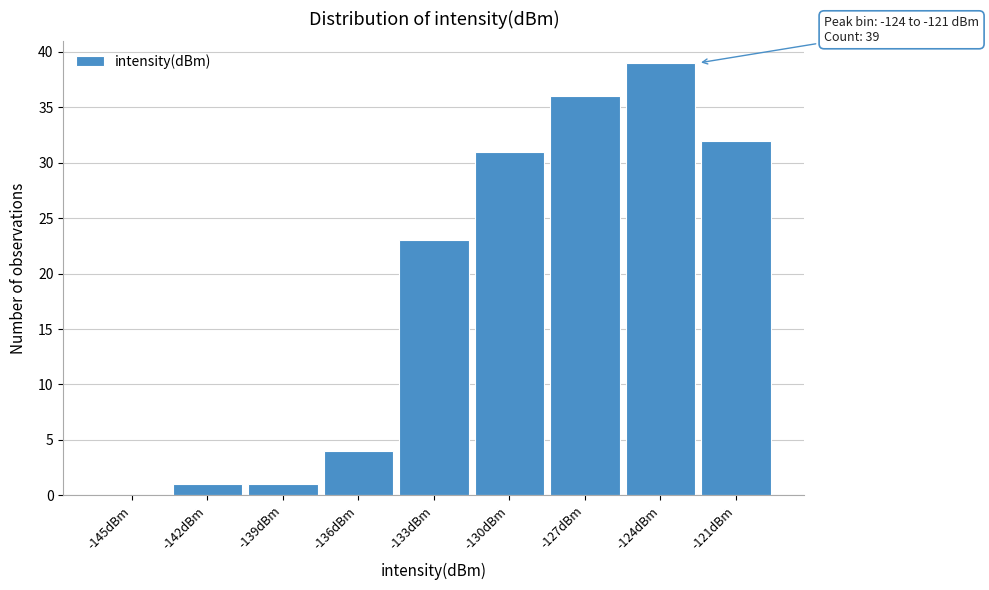

Reading right to left, what are all the values shown in this chart?

-121dBm=32	-124dBm=39	-127dBm=36	-130dBm=31	-133dBm=23	-136dBm=4	-139dBm=1	-142dBm=1	-145dBm=0